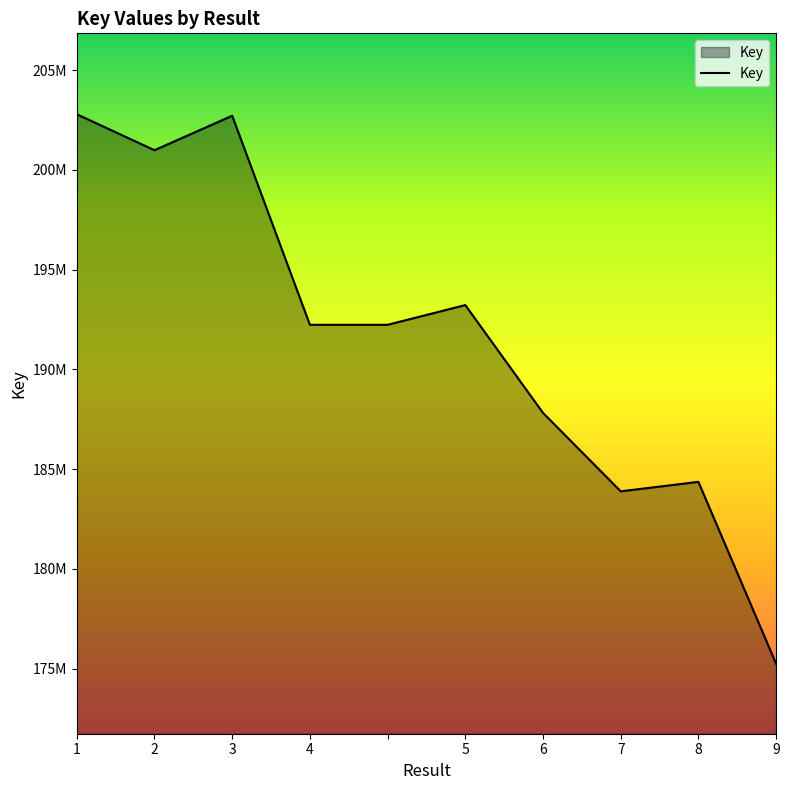

Reading left to right, list all the values displayed in this chart.

202792292	200989470	202717552	192239447	192239447	193227091	187823042	183891458	184365751	175246715